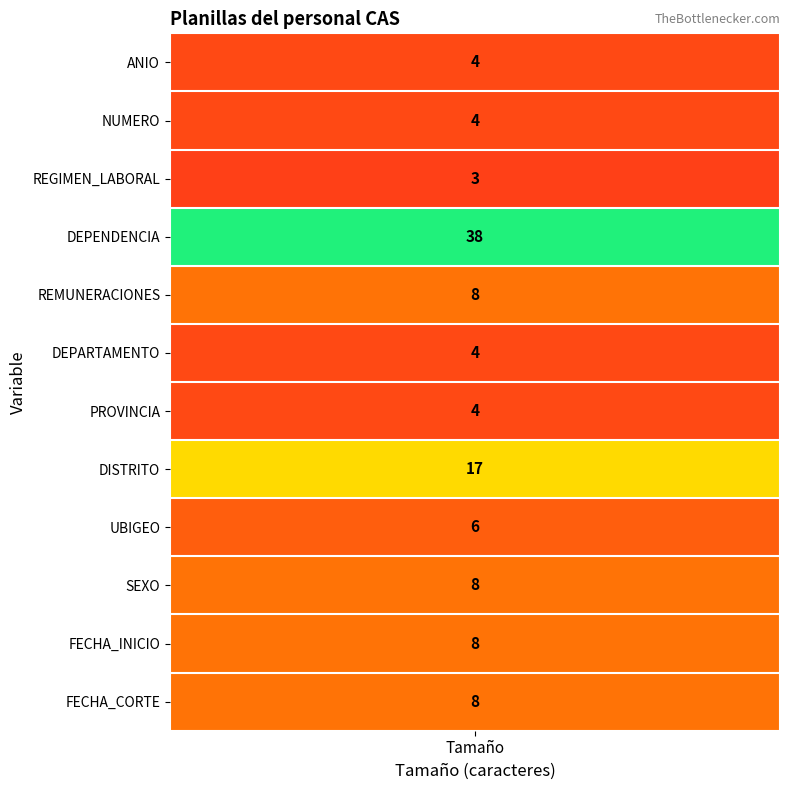

What is the change in value from DEPENDENCIA to SEXO?

-30